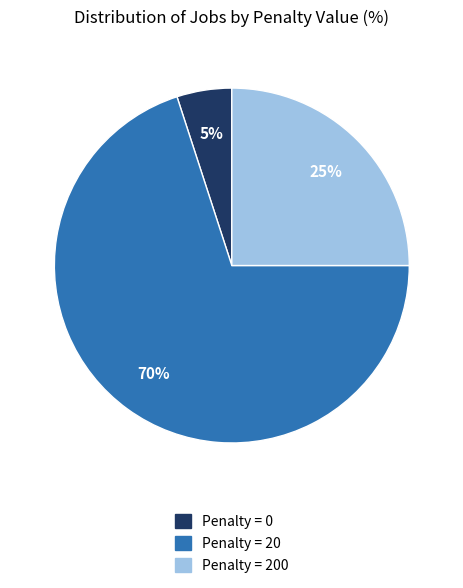

Is there a majority slice in this chart?

Yes